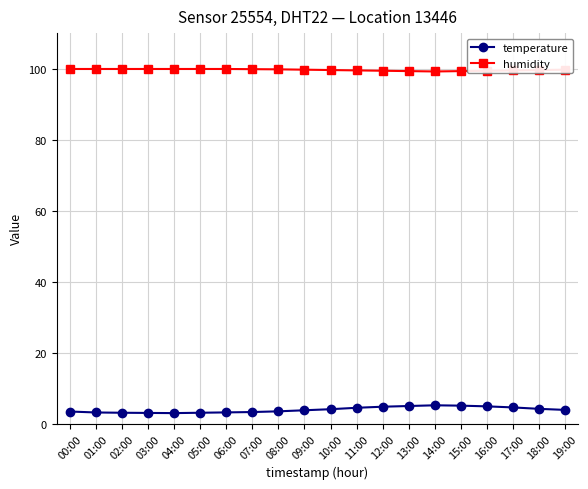

True or false: humidity and temperature intersect in this chart.

False